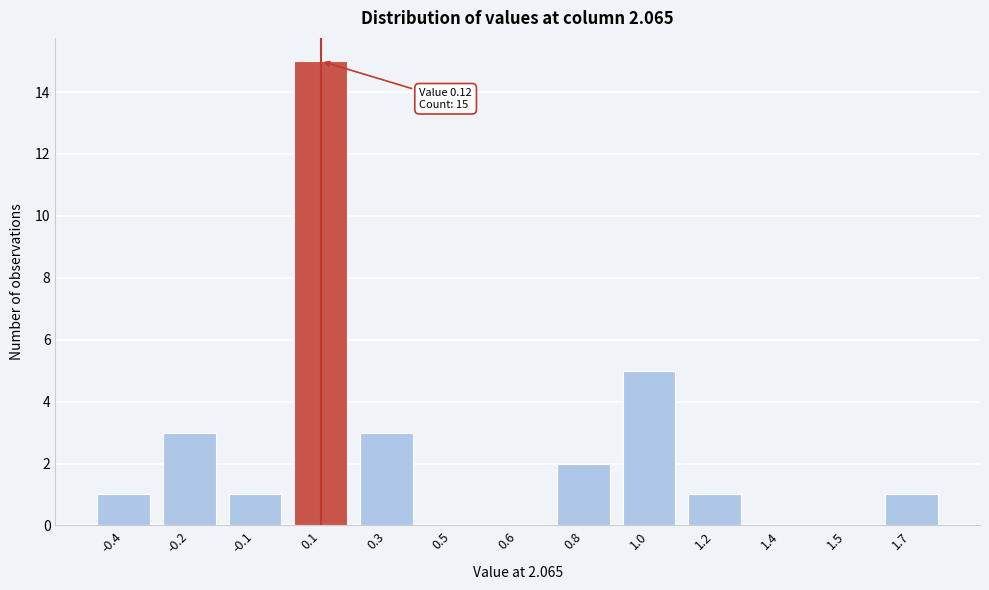

Reading right to left, what are all the values shown in this chart?

1.7=1	1.5=0	1.4=0	1.2=1	1.0=5	0.8=2	0.6=0	0.5=0	0.3=3	0.1=15	-0.1=1	-0.2=3	-0.4=1